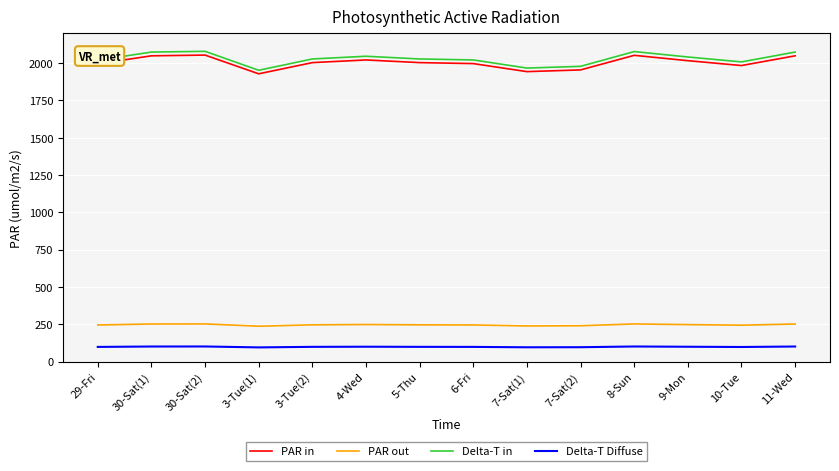

The value of PAR in at 7-Sat(1) is 1943.0. True or false?

True